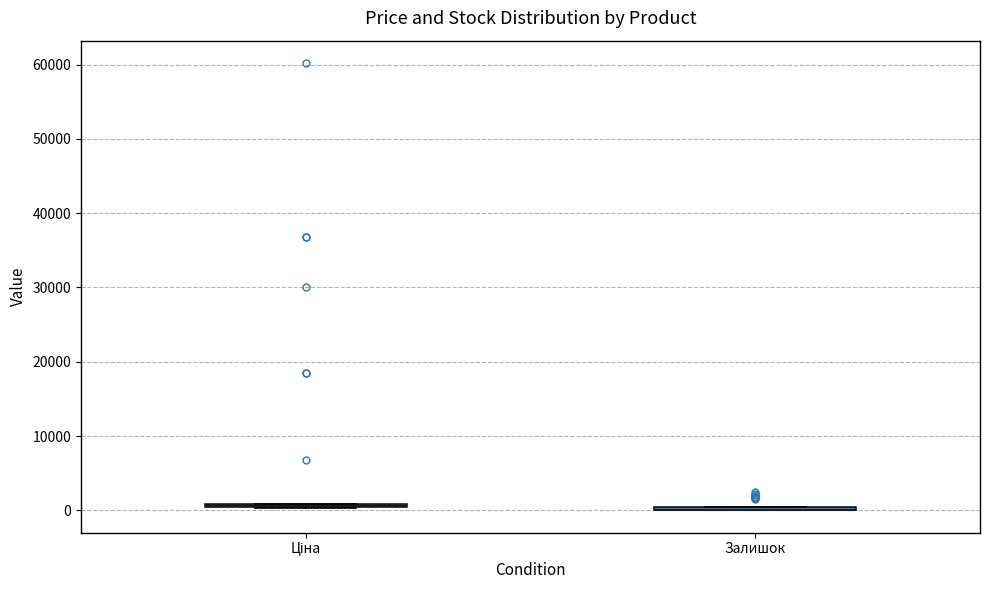

Where is the lower edge of the box for Залишок on the y-axis? The values are not printed on the chart, so give them approximately, as read against the axis.

0